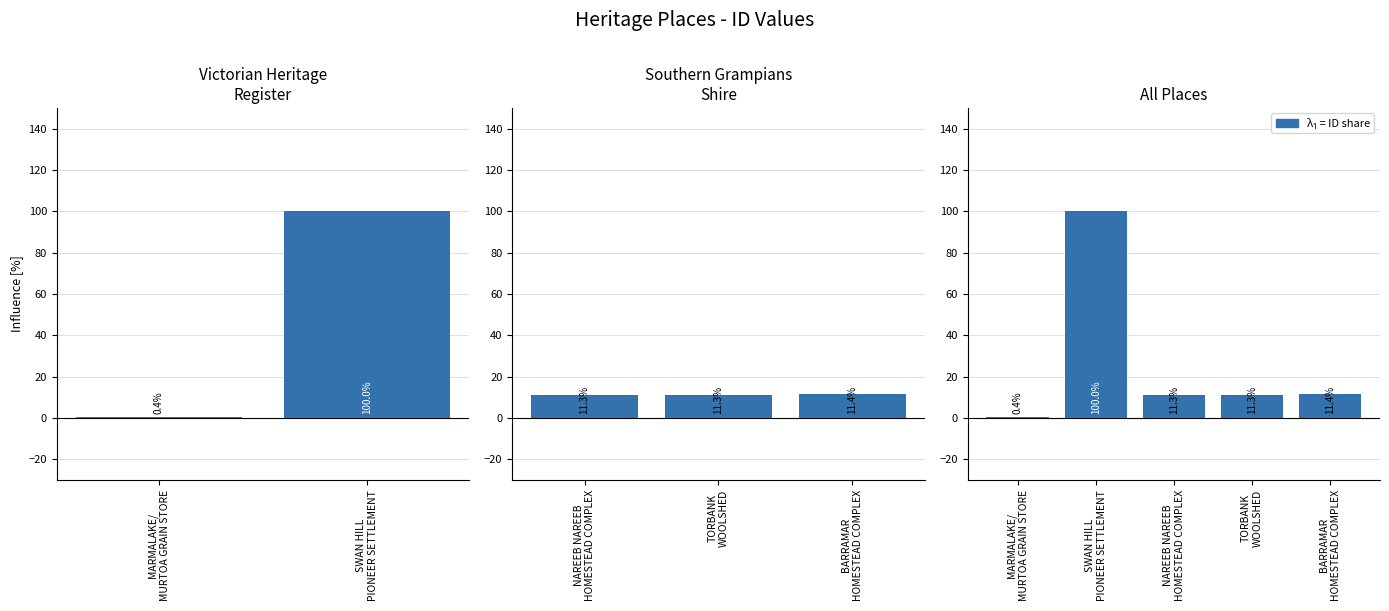

What is the sum of all values?

134.5